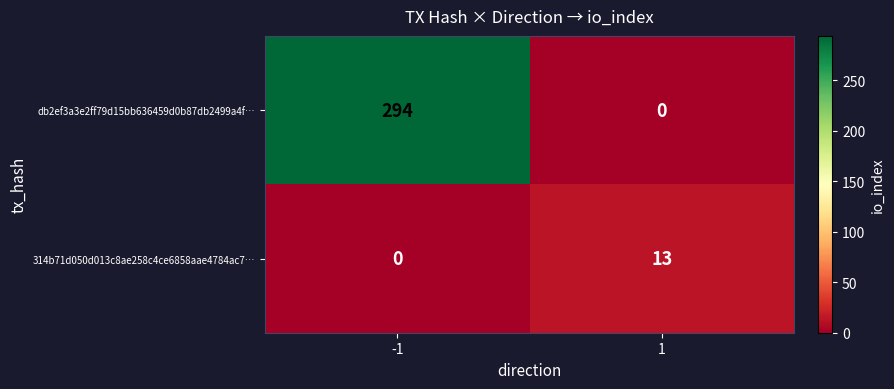

Rank the series by their maximum value, from lowest to highest.

314b71d050d013c8ae258c4ce6858aae4784ac7…, db2ef3a3e2ff79d15bb636459d0b87db2499a4f…